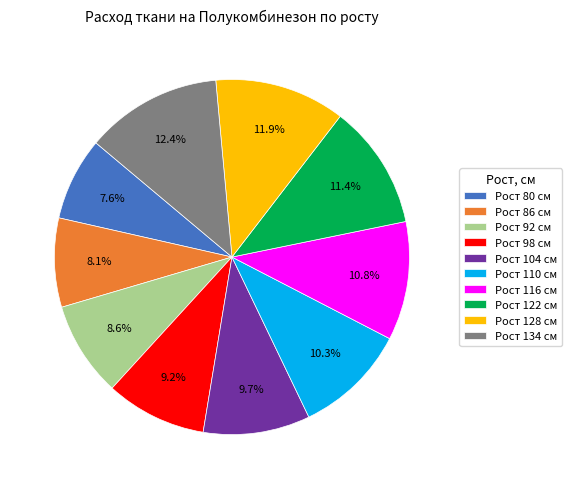

Count the number of slices in the pie.

10